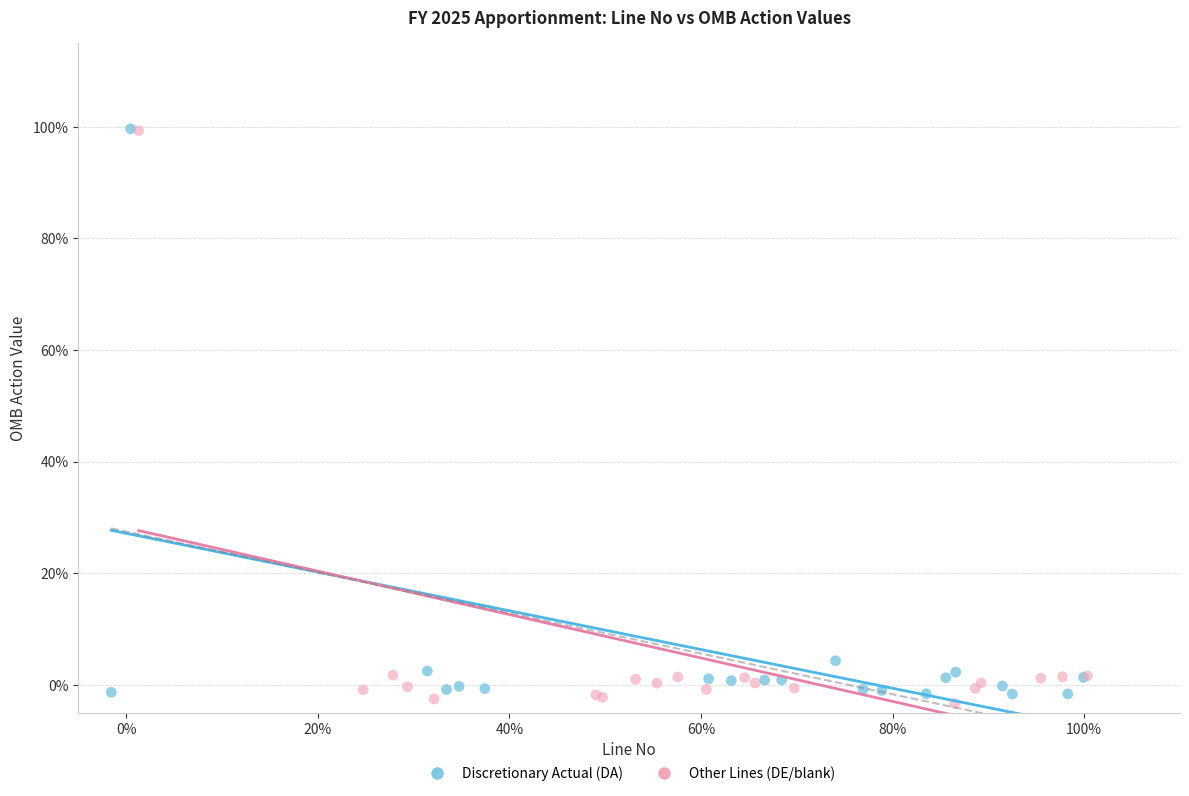

Which series reaches the minimum Y coordinate?

Other Lines (DE/blank)